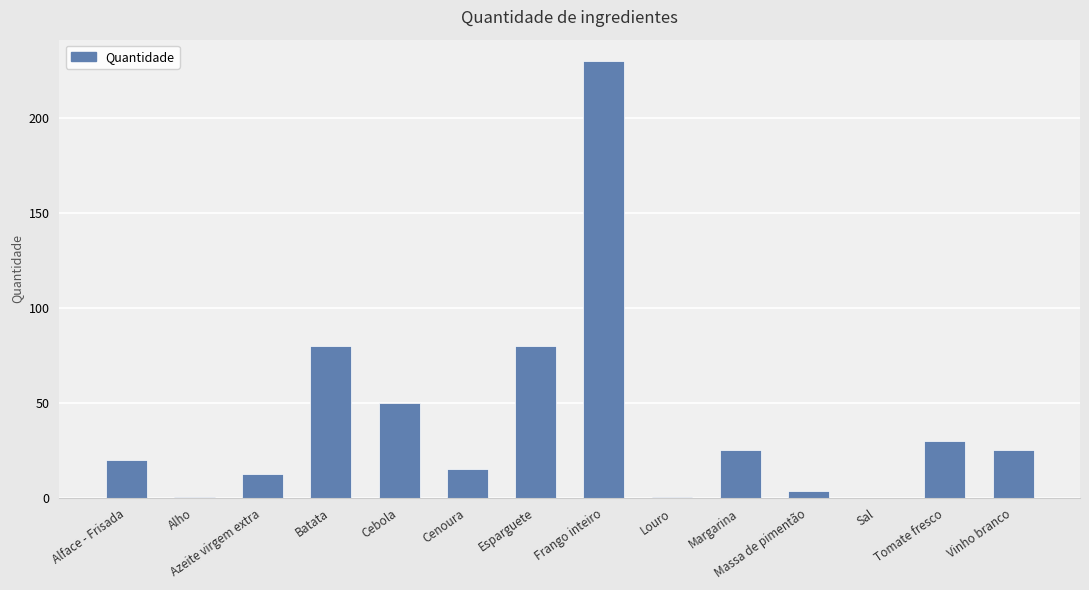

True or false: the data shows 109.5 at Batata.

False